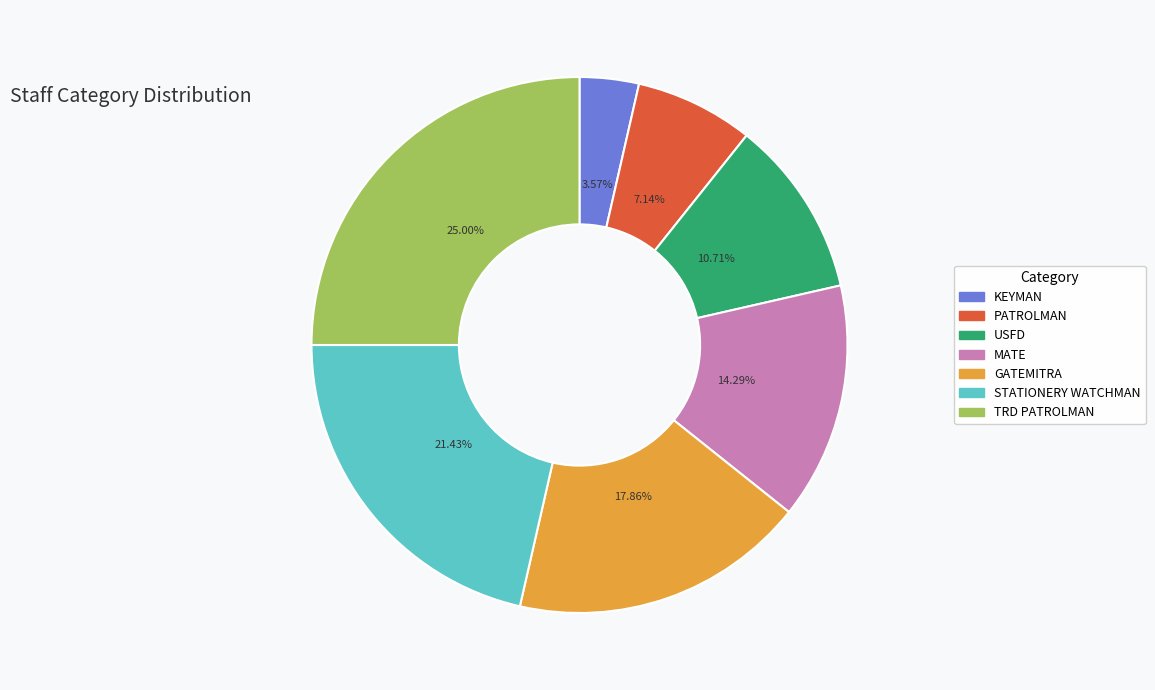

Between TRD PATROLMAN and GATEMITRA, which is larger?

TRD PATROLMAN